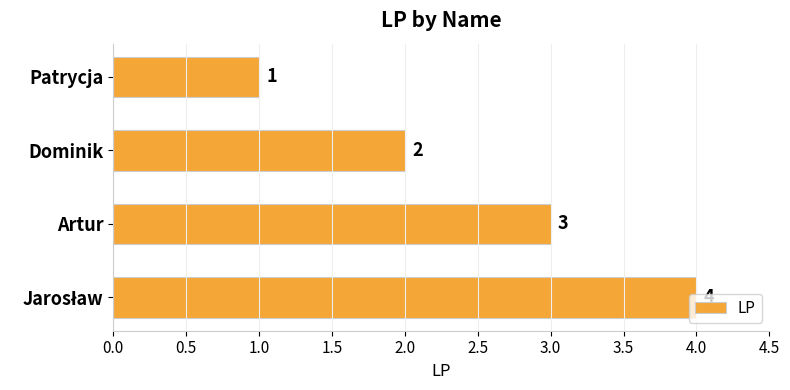

Which has a higher value, Dominik or Artur?

Artur